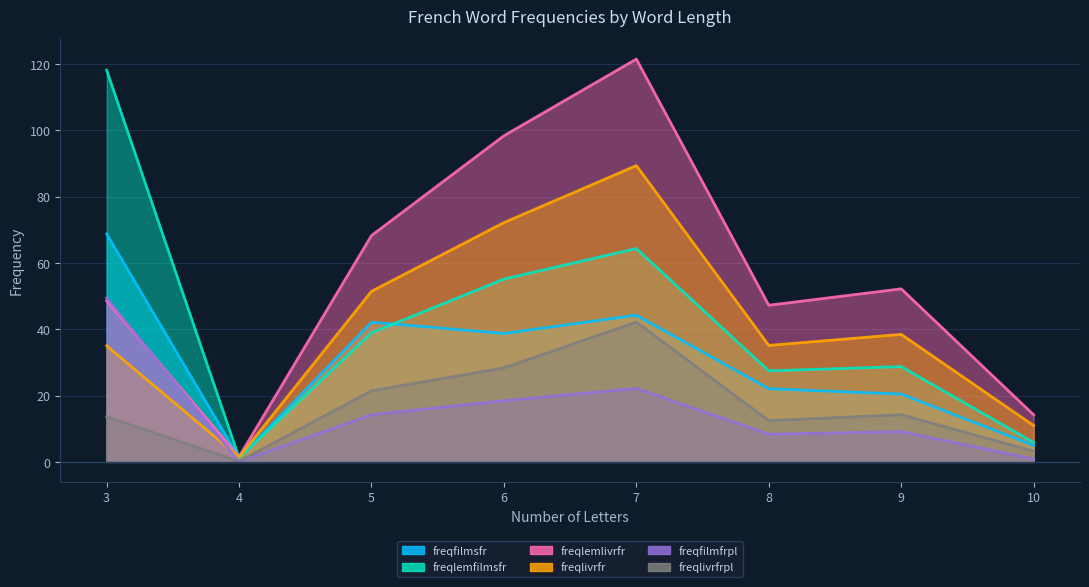

Where is the first local maximum for freqlivrfrpl?

7